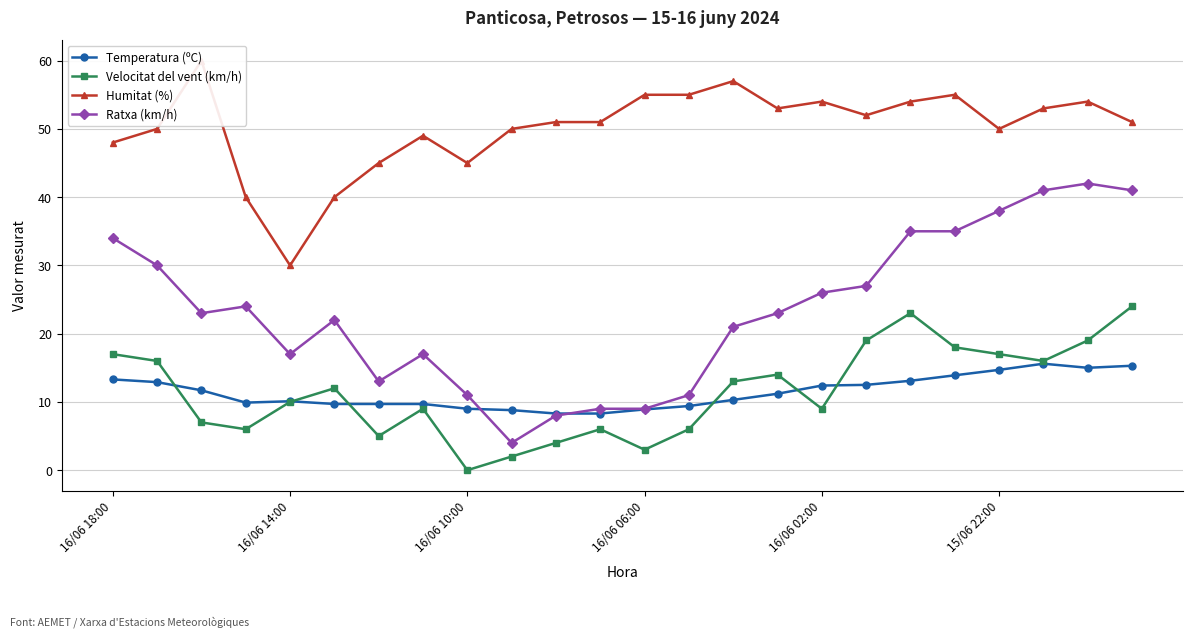

What is the total value across all series at 13?

81.4